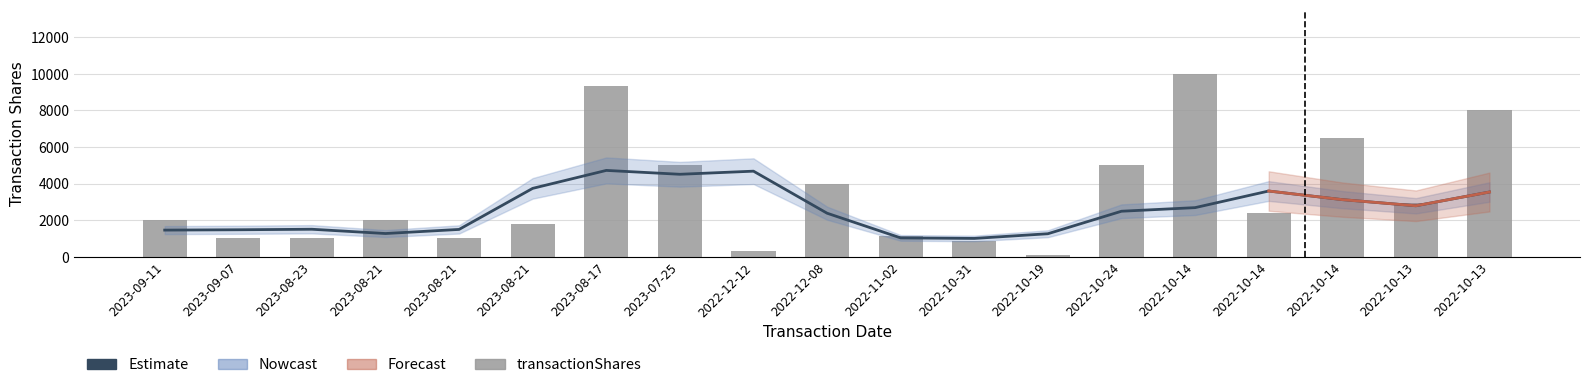

At which label does transactionShares reach its minimum?

2022-10-19